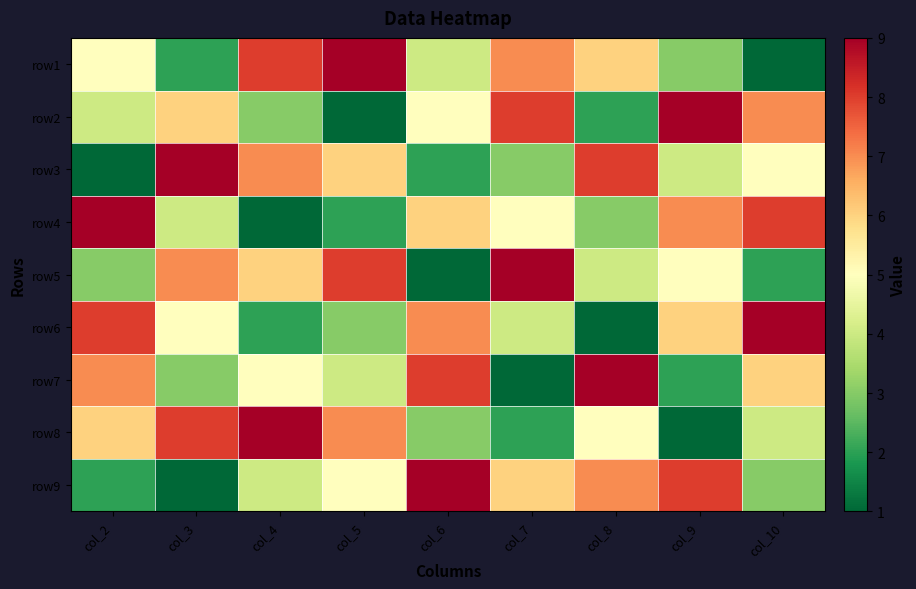

List the series in order of their peak value, lowest first.

row1, row2, row3, row4, row5, row6, row7, row8, row9